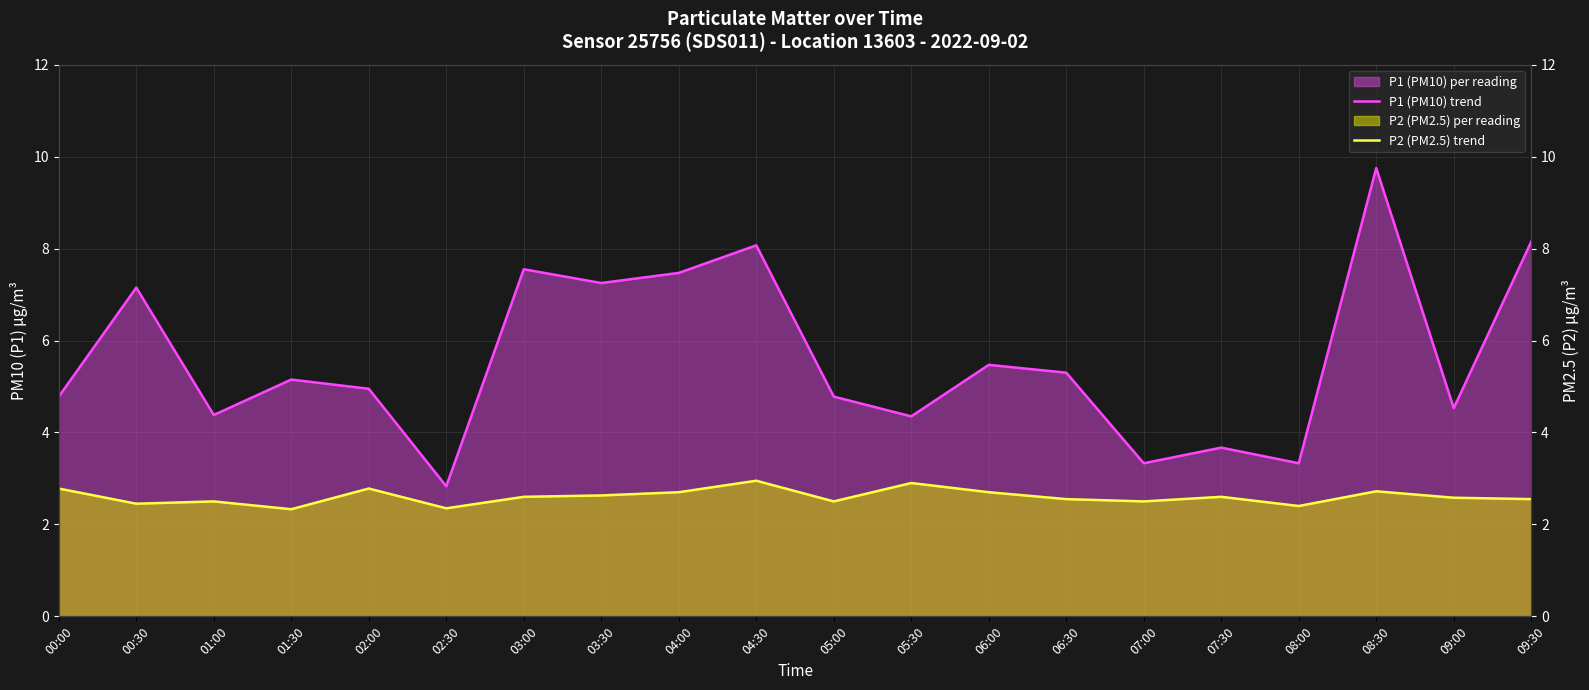

Reading right to left, extract all data points from this chart.

P1 (PM10) trend: 09:30=8.2	09:00=4.5	08:30=9.8	08:00=3.3	07:30=3.7	07:00=3.3	06:30=5.3	06:00=5.5	05:30=4.3	05:00=4.8	04:30=8.1	04:00=7.5	03:30=7.2	03:00=7.5	02:30=2.8	02:00=5.0	01:30=5.2	01:00=4.4	00:30=7.2	00:00=4.8
P2 (PM2.5) trend: 09:30=2.5	09:00=2.6	08:30=2.7	08:00=2.4	07:30=2.6	07:00=2.5	06:30=2.5	06:00=2.7	05:30=2.9	05:00=2.5	04:30=3.0	04:00=2.7	03:30=2.6	03:00=2.6	02:30=2.4	02:00=2.8	01:30=2.3	01:00=2.5	00:30=2.5	00:00=2.8